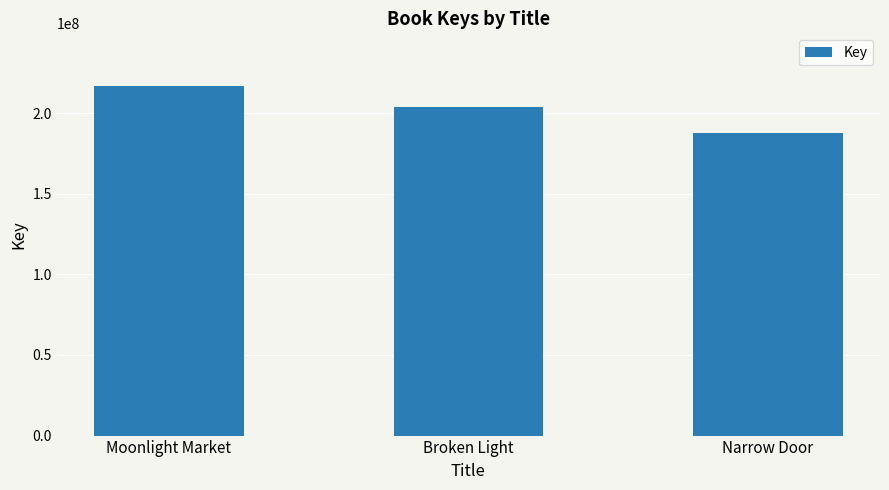

List the labels in order of value, smallest first.

Narrow Door, Broken Light, Moonlight Market